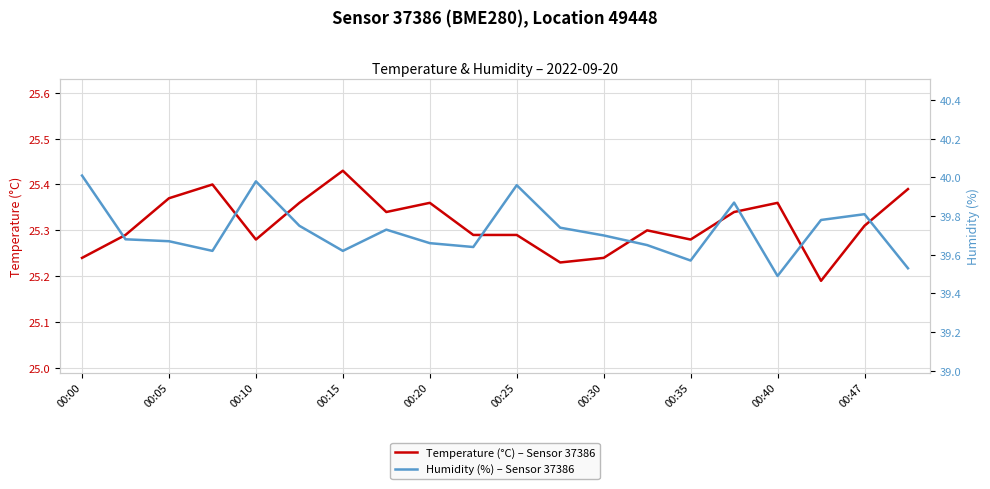

Which category has the highest value in the Temperature (°C) – Sensor 37386 series?

00:15